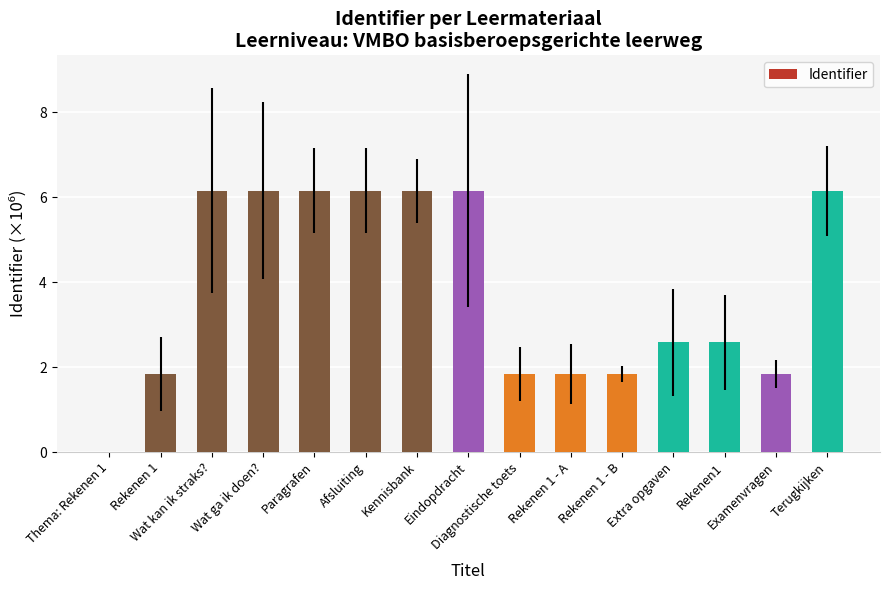

The chart shows a value of 0.5 at Diagnostische toets. True or false?

False